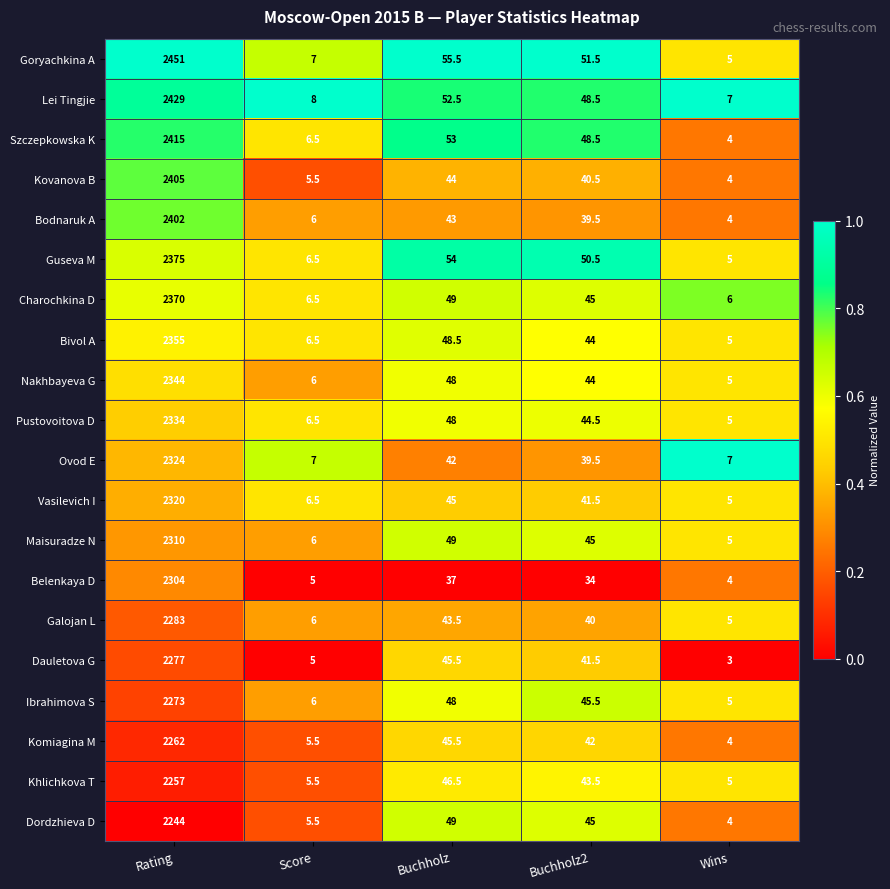

At which label does Bivol A reach its peak?

Rating